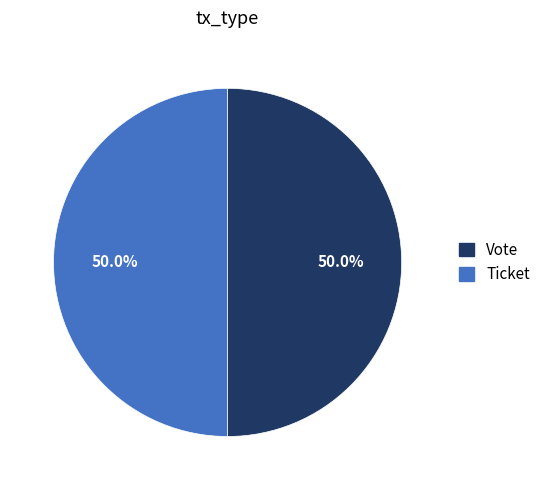

What is the total percentage of Vote and Ticket?

100.0%